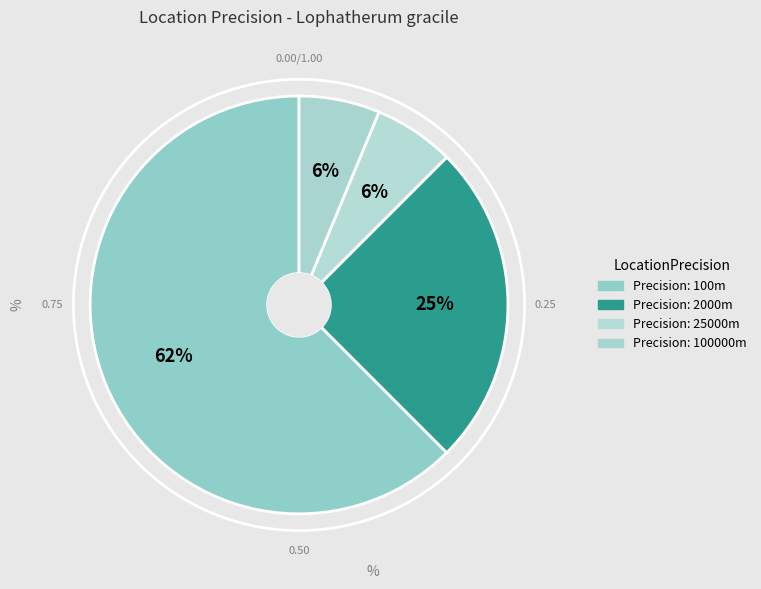

What is the largest slice in the pie chart?

100